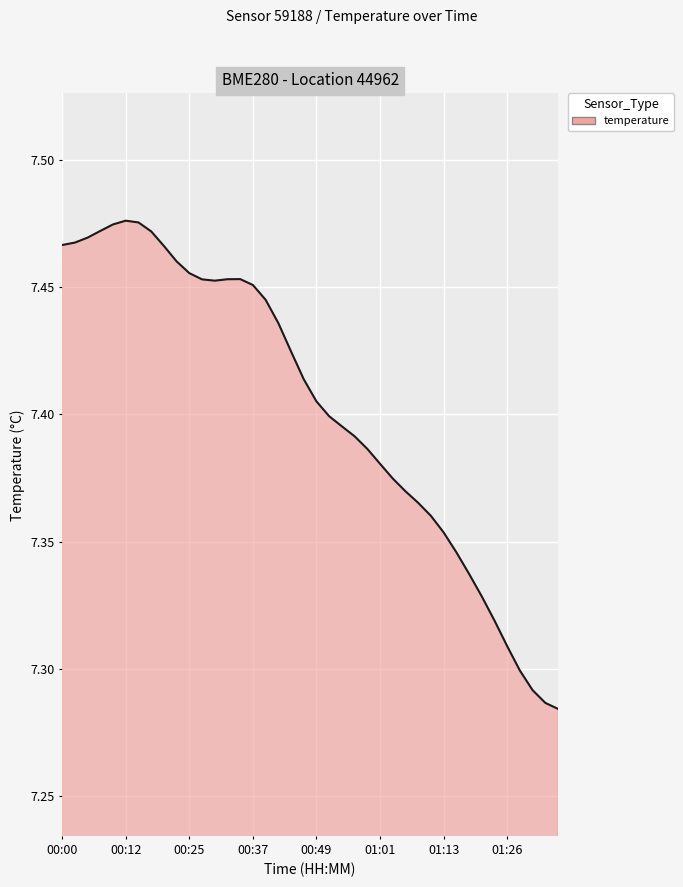

The value at 00:49 is 11.5. True or false?

False